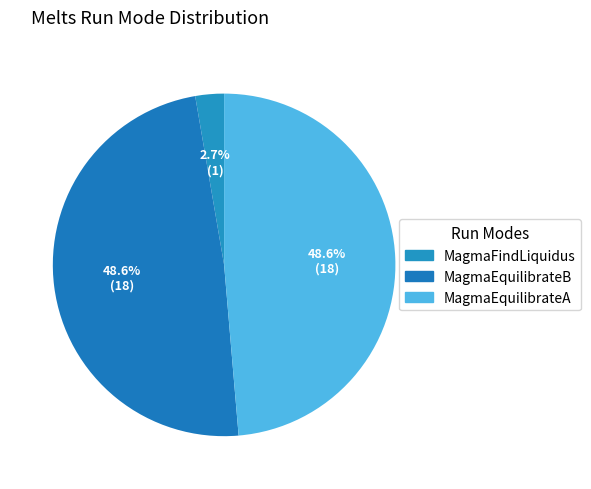

How many segments does this pie chart have?

3